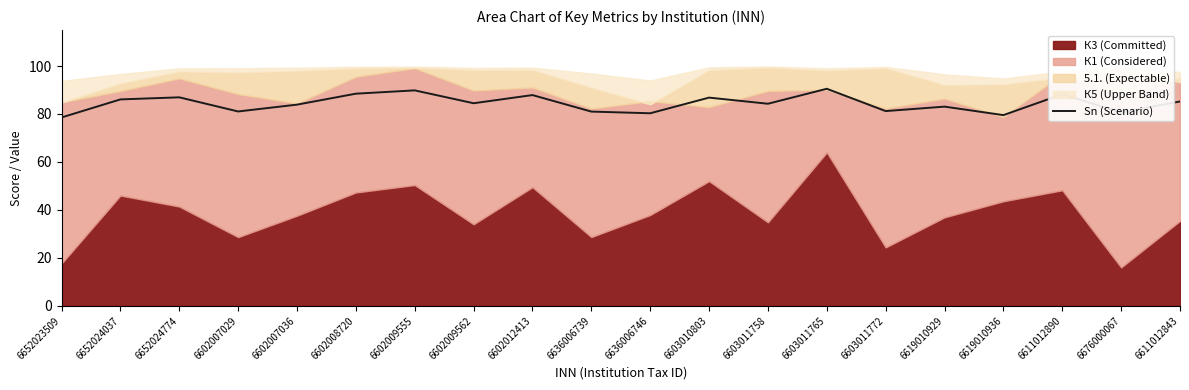

Is it true that the value at 6603011765 is 29.5?

False